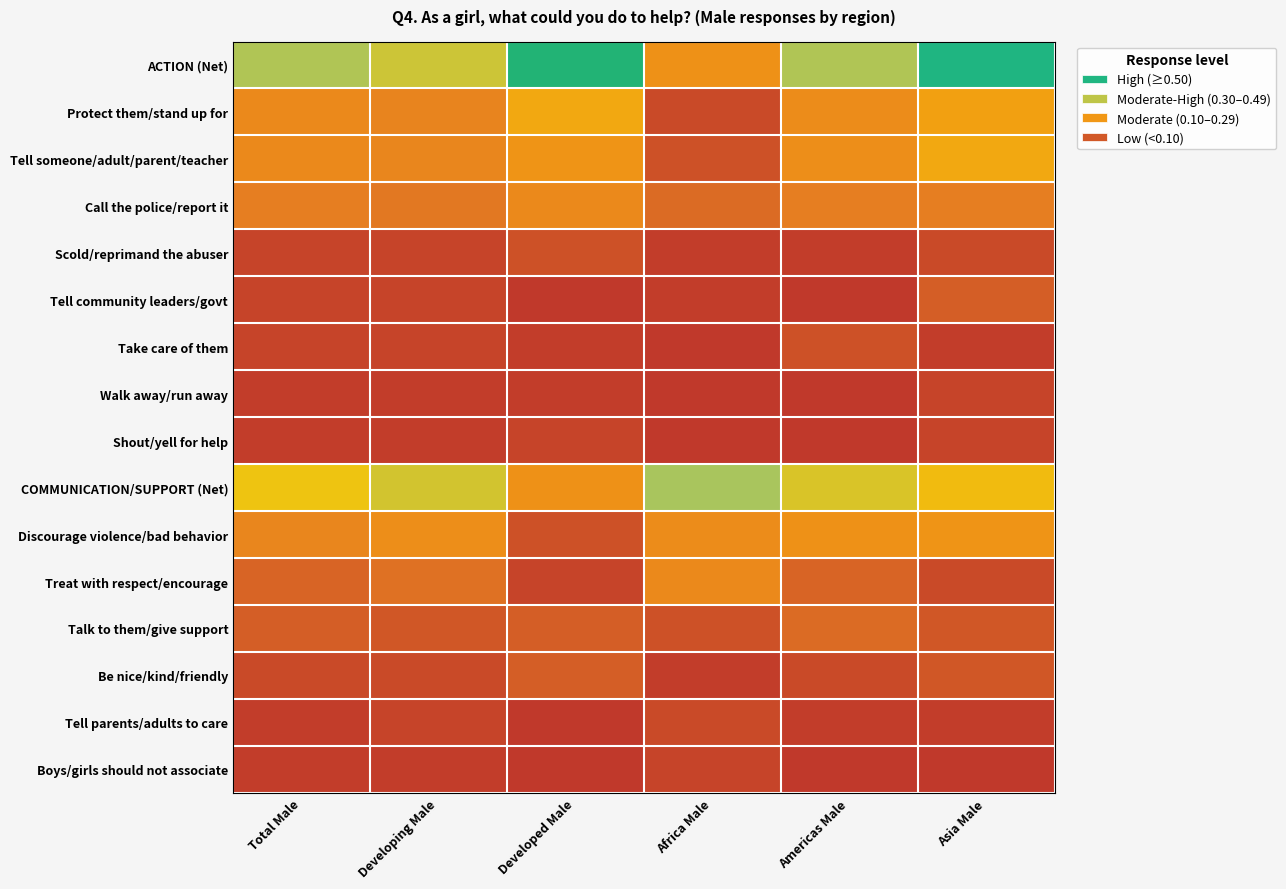

Which category has the lowest value across all series?

Developed Male